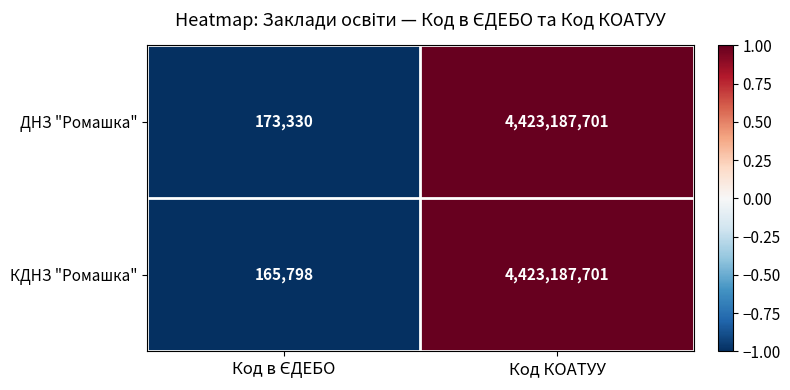

Reading right to left, list all the values displayed in this chart.

ДНЗ "Ромашка": 4423187701	173330
КДНЗ "Ромашка": 4423187701	165798